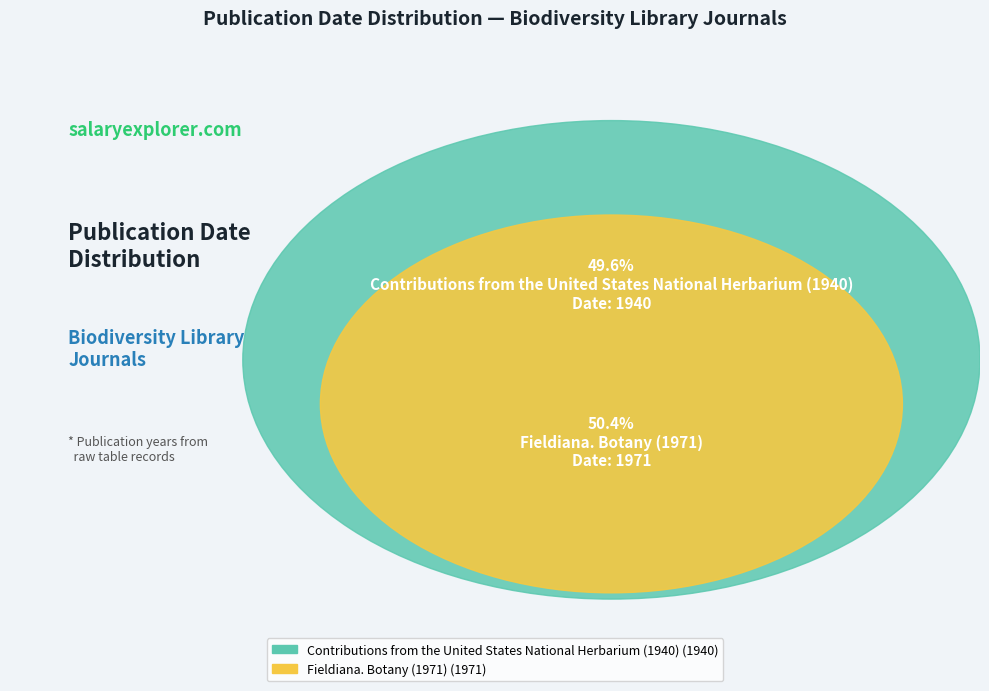

Which slice is the largest?

Fieldiana. Botany (1971)